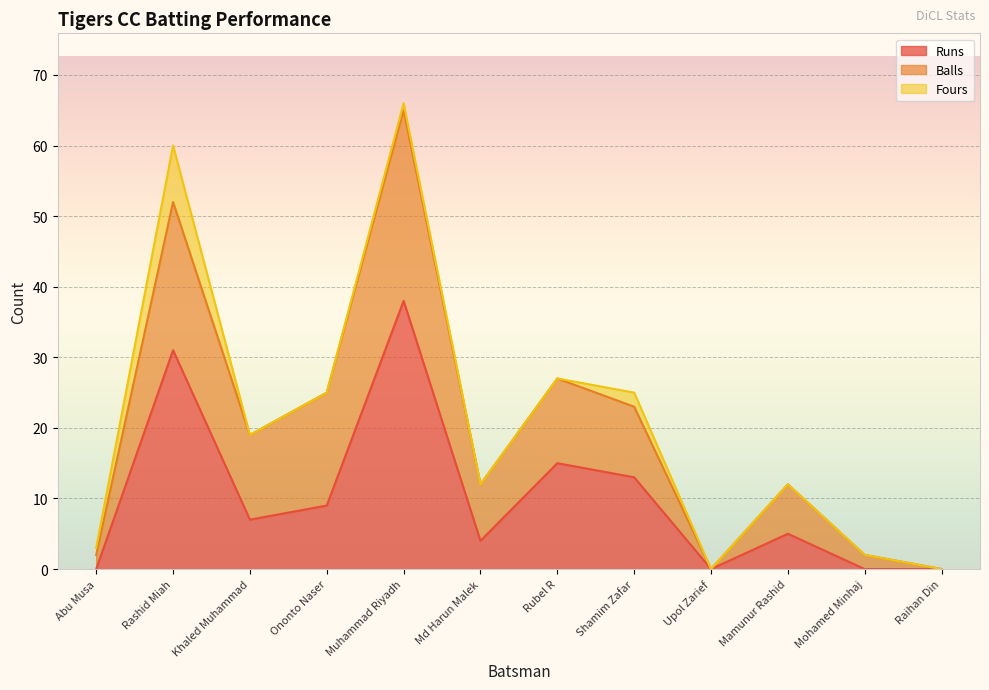

Is the value of Runs at Mohamed Minhaj greater than the value of Balls at Mohamed Minhaj?

No